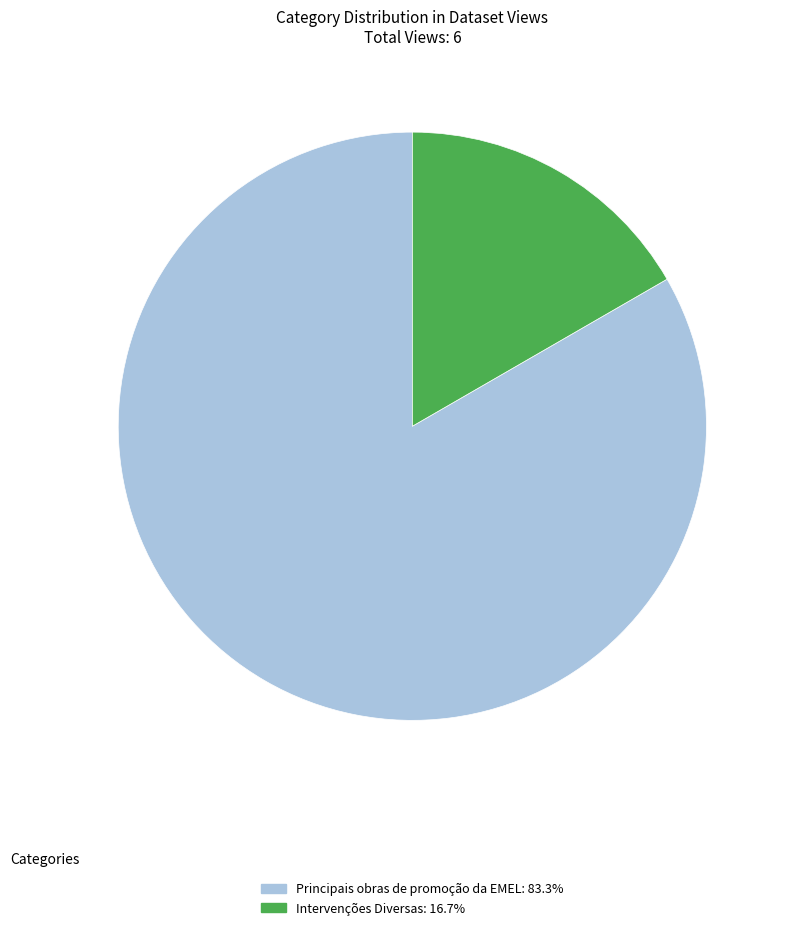

Between Principais obras de promoção da EMEL and Intervenções Diversas, which is larger?

Principais obras de promoção da EMEL